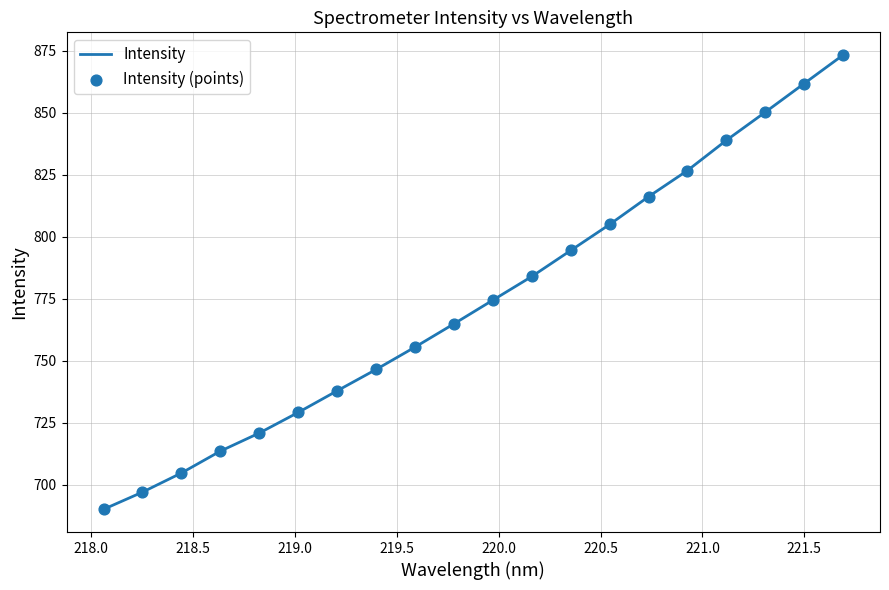

What is the minimum value shown in the chart?

690.1